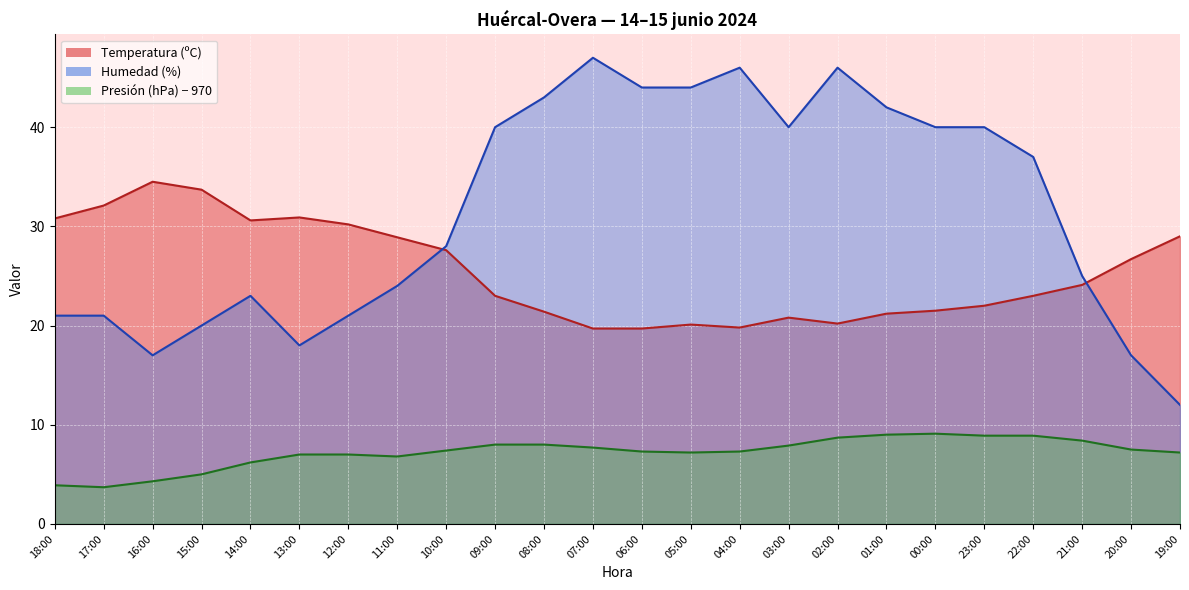

Rank the categories by Presión (hPa) value from highest to lowest.

00:00, 01:00, 23:00, 22:00, 02:00, 21:00, 09:00, 08:00, 03:00, 07:00, 20:00, 10:00, 06:00, 04:00, 05:00, 19:00, 13:00, 12:00, 11:00, 14:00, 15:00, 16:00, 18:00, 17:00